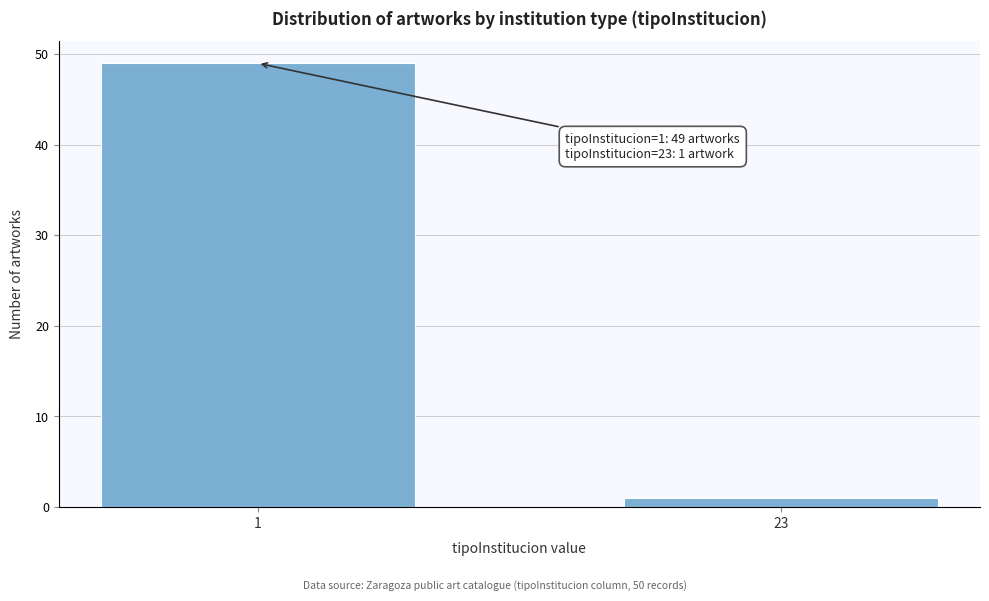

Reading left to right, list all the values displayed in this chart.

49	1